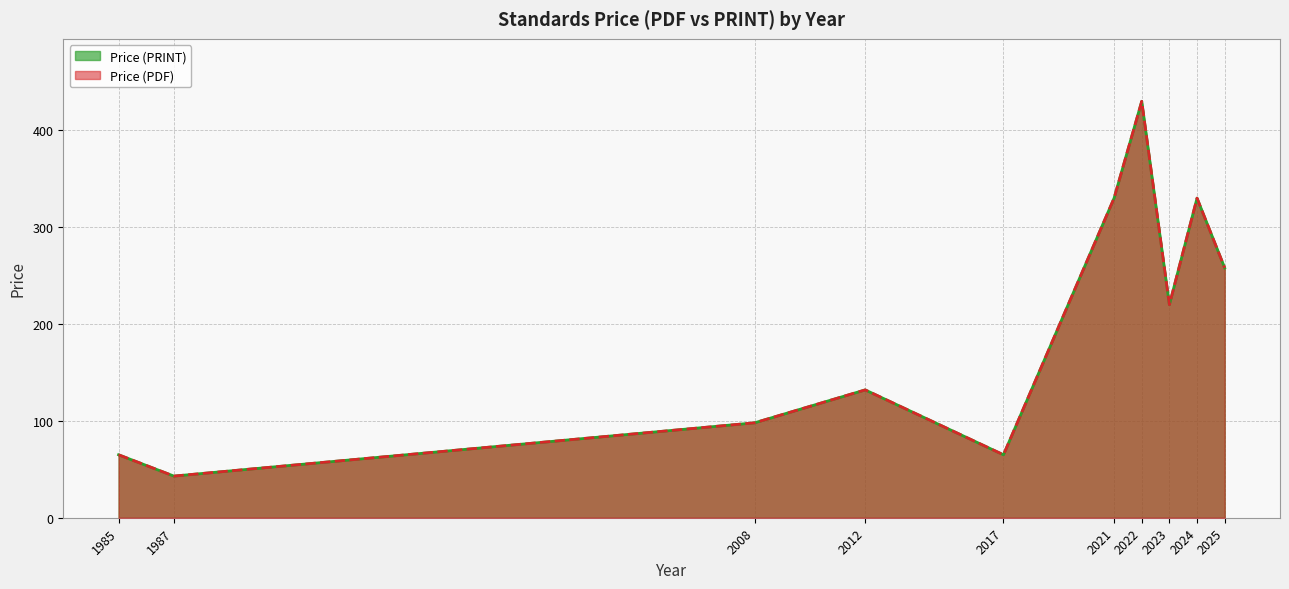

Count the number of categories in the chart.

10